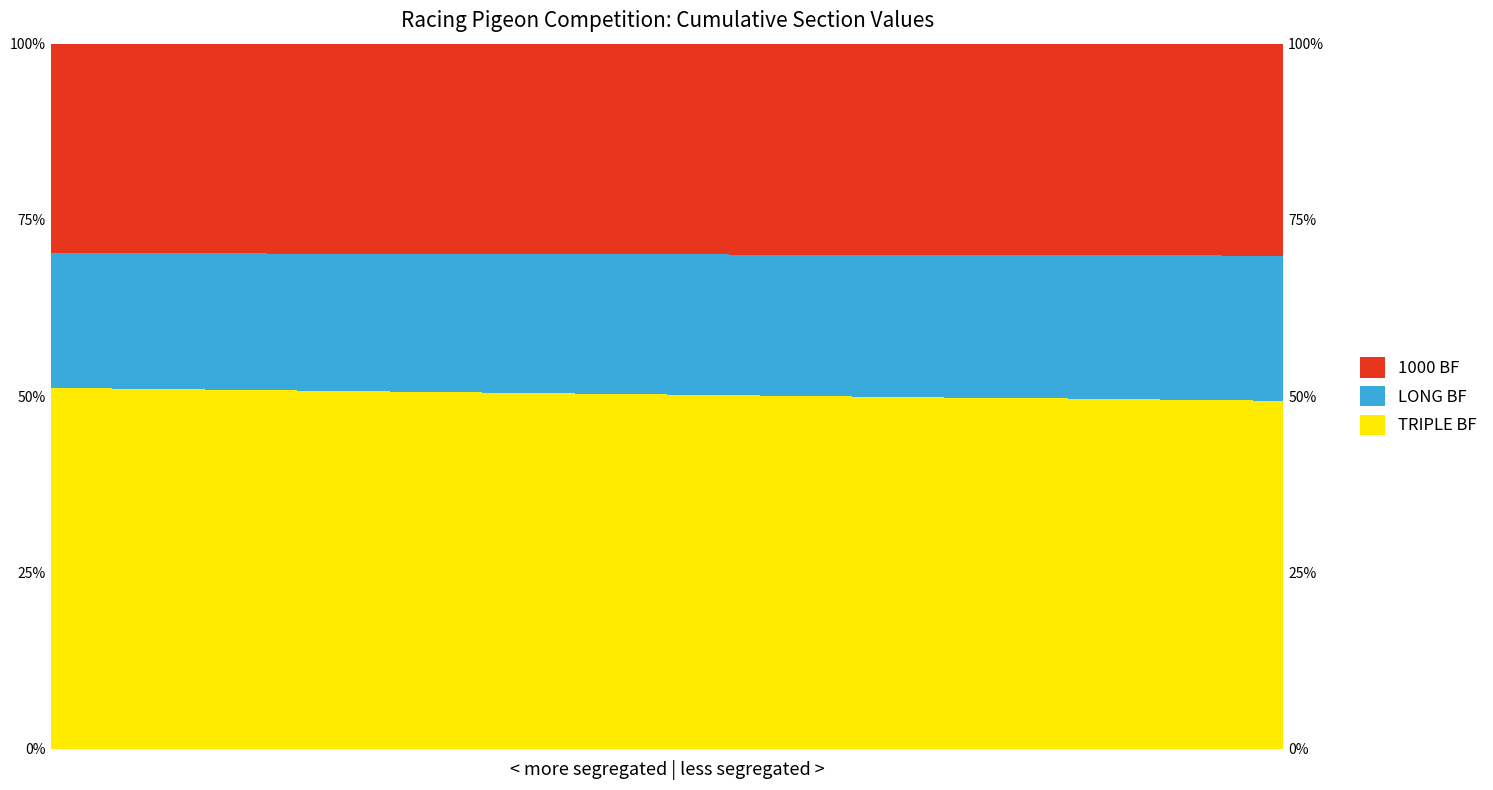

Count the number of categories in the chart.

40